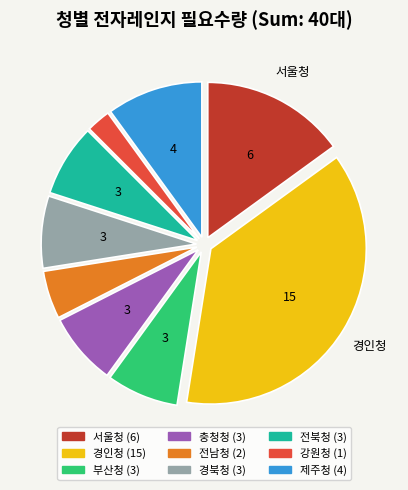

How many slices are in this pie chart?

9